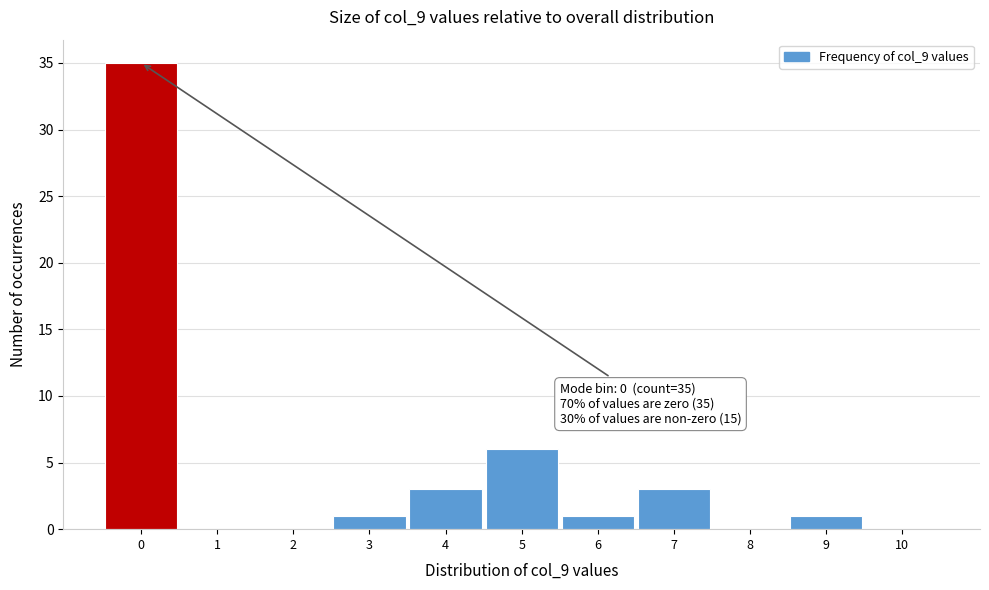

Reading left to right, extract all data points from this chart.

0=35	1=0	2=0	3=1	4=3	5=6	6=1	7=3	8=0	9=1	10=0